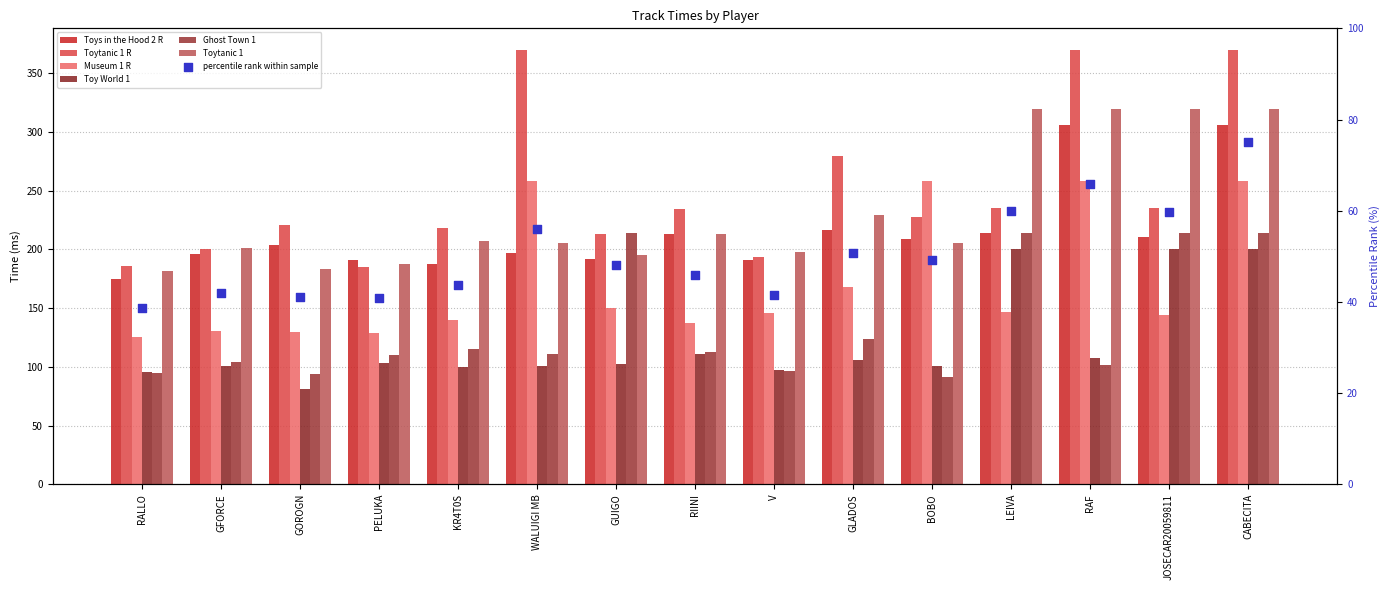

At which category is the sum across all series the highest?

CABECITA